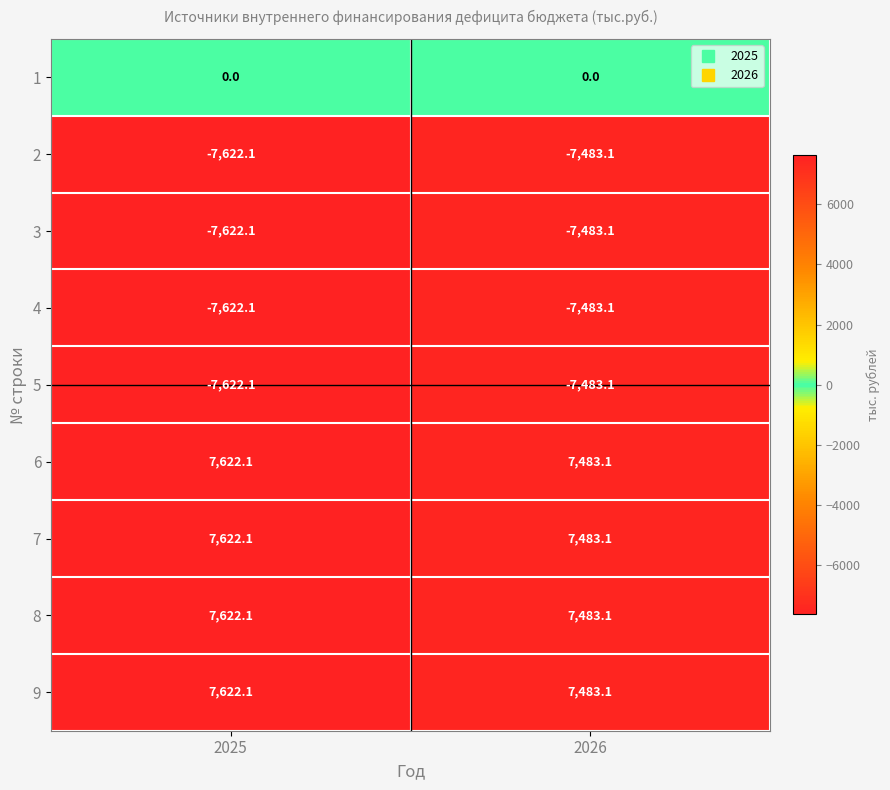

What is the average value of the 4 series?

-7552.6